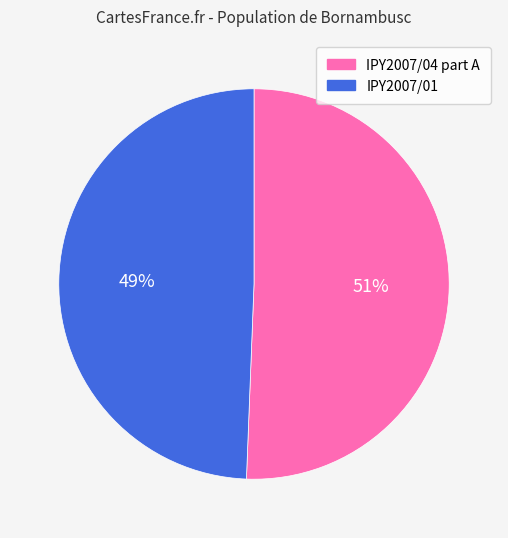

To the nearest percent, what is the combined percentage of IPY2007/01 and IPY2007/04 part A?

100%